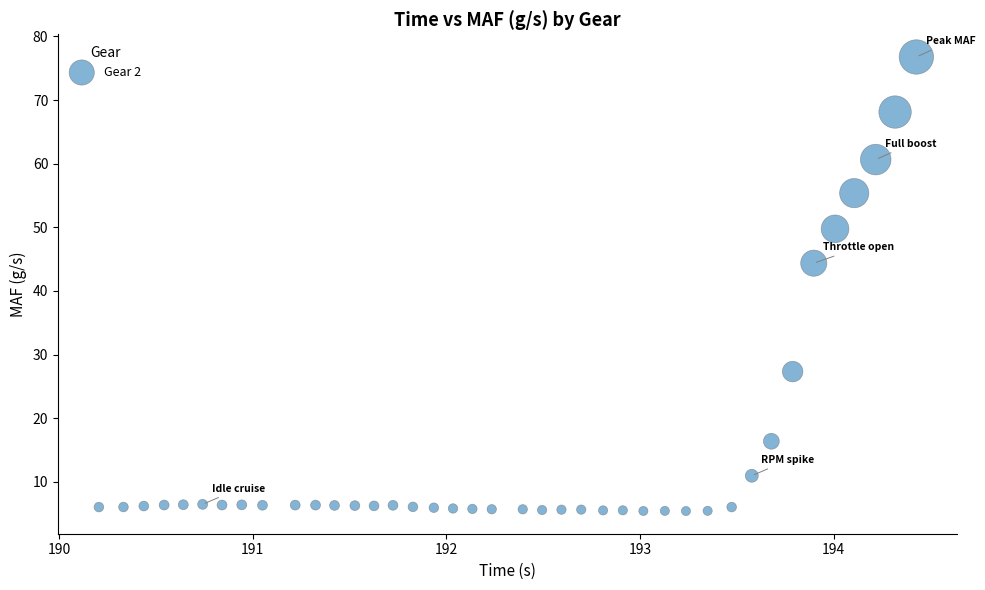

What Y value in the scatter plot is closest to 41?

44.4